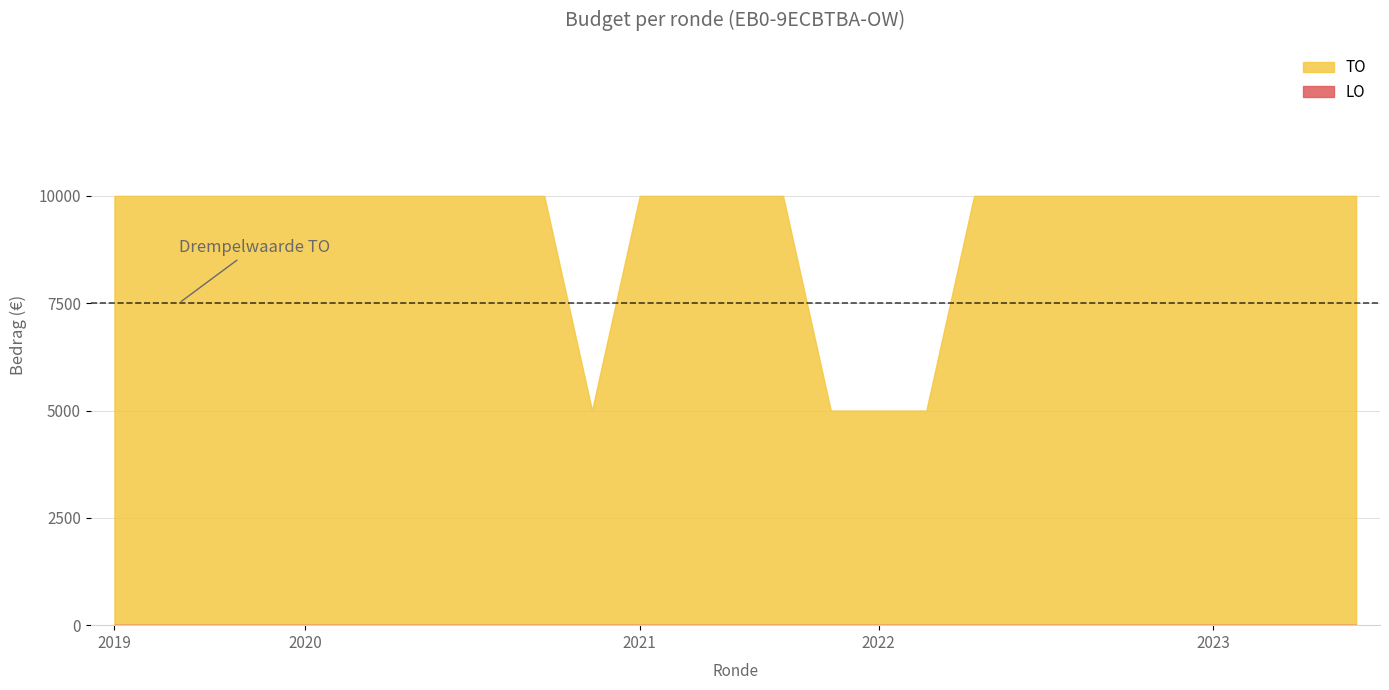

Where is TO nearest to the value 7500?

2019 opmaak - ontwerp